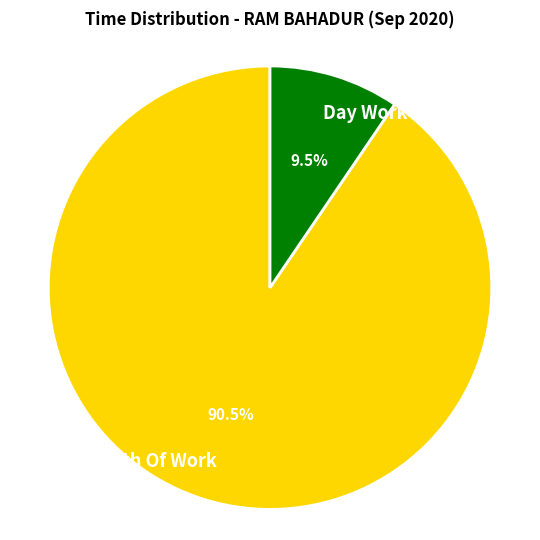

Count the number of slices in the pie.

2